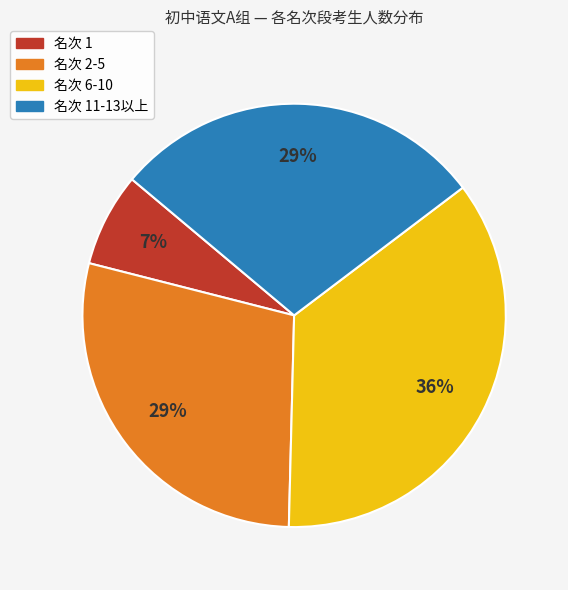

To the nearest percent, what is the difference between the largest and smallest slice percentages?

29%